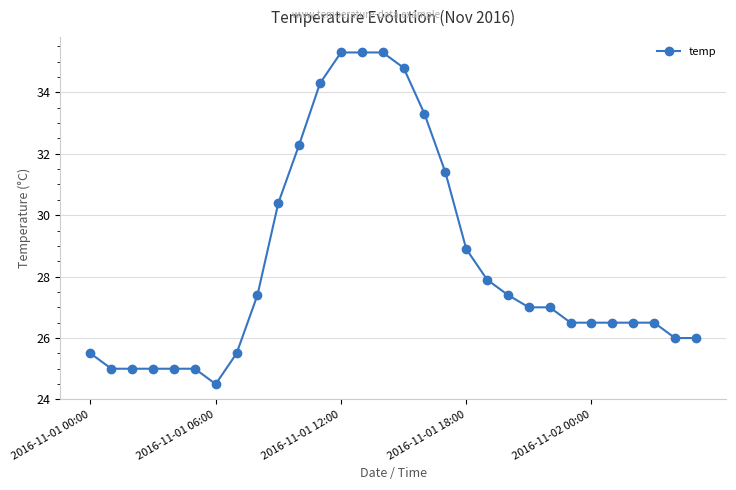

What is the minimum value shown in the chart?

24.5